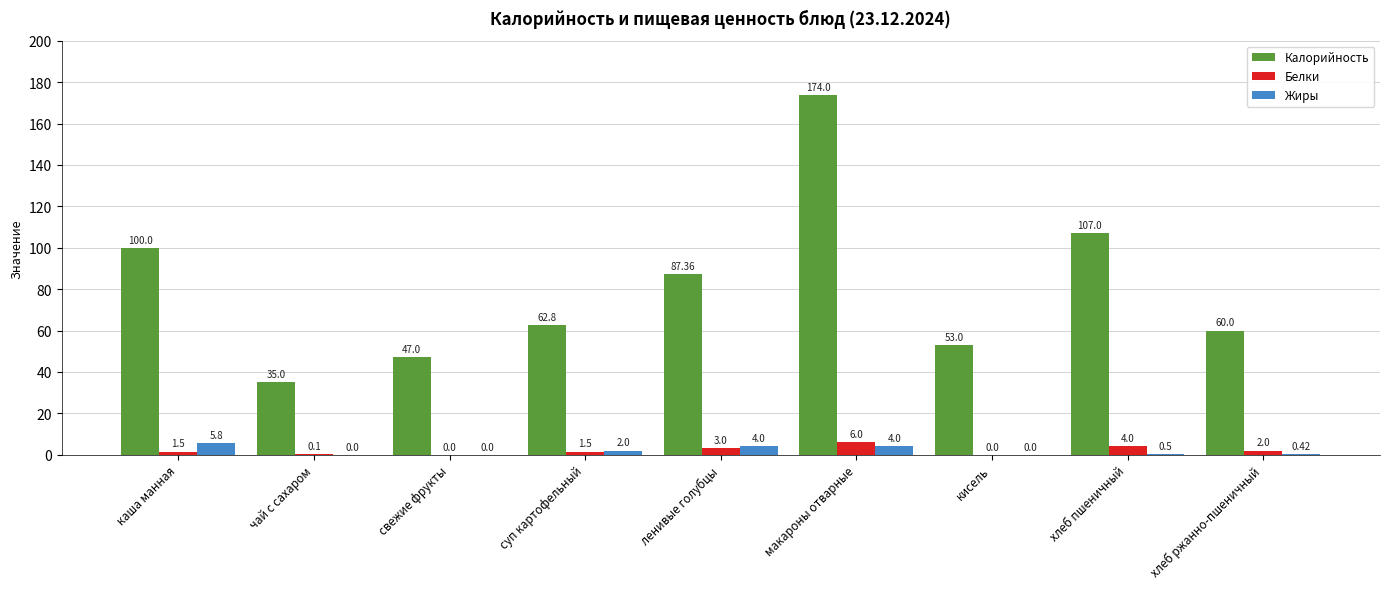

At which label is Жиры closest to 2?

суп картофельный